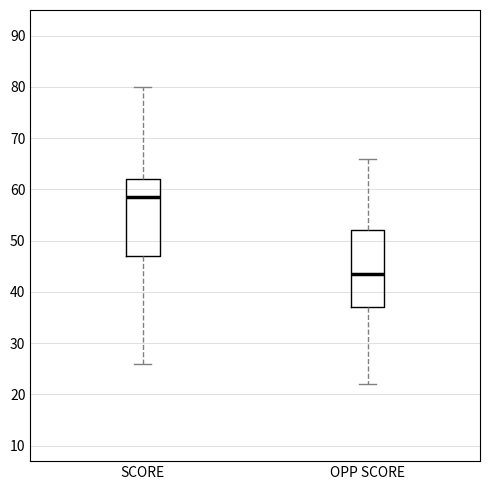

Which box's median line is the lowest?

OPP SCORE